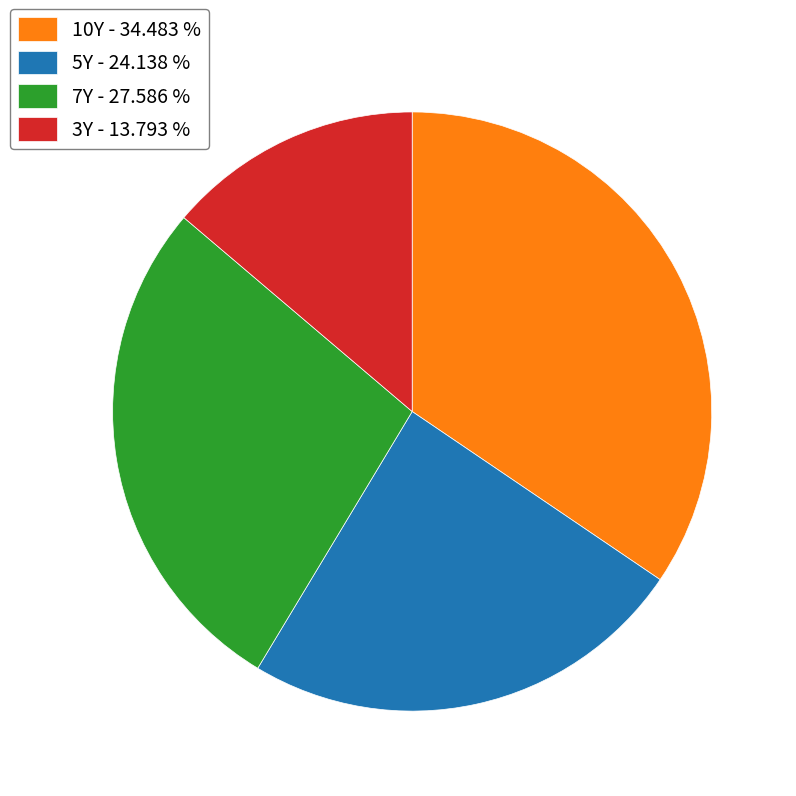

Do 3Y - 13.793 % and 10Y - 34.483 % together represent more than half of the pie?

No